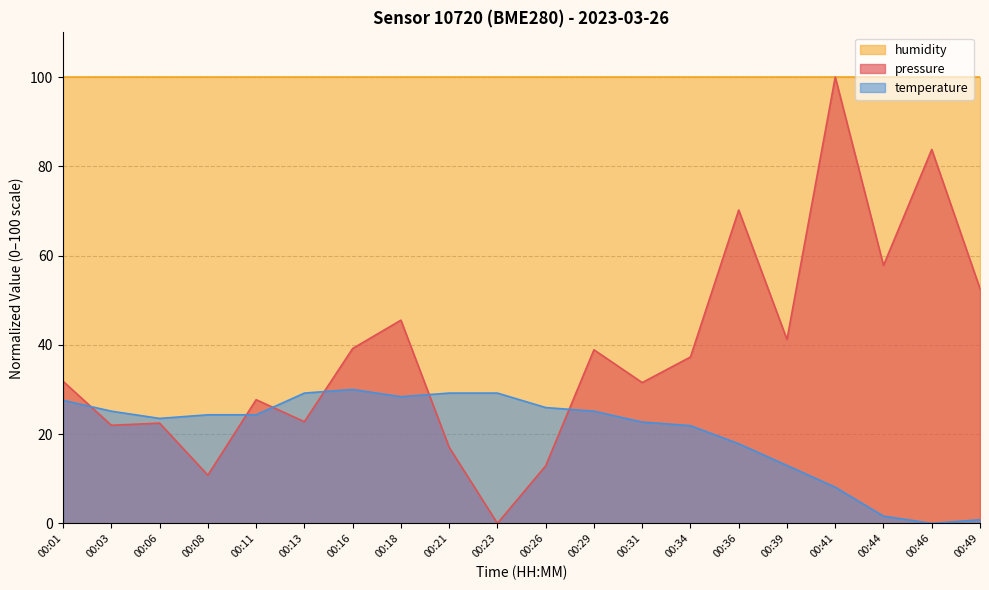

Is it true that pressure equals 22.8 at 00:13?

True